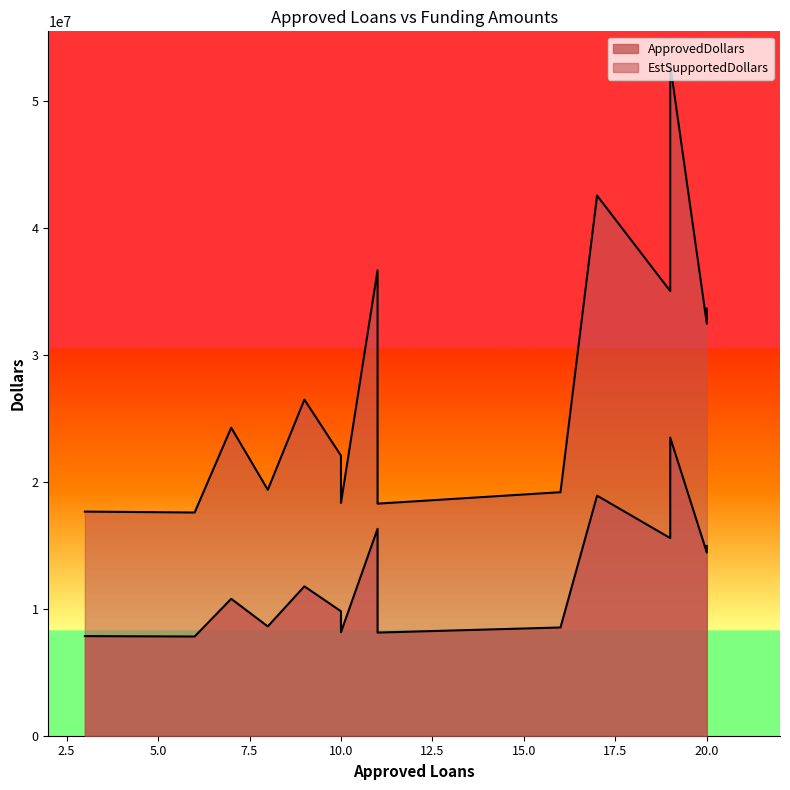

What is the average value of the EstSupportedDollars series?

27760500